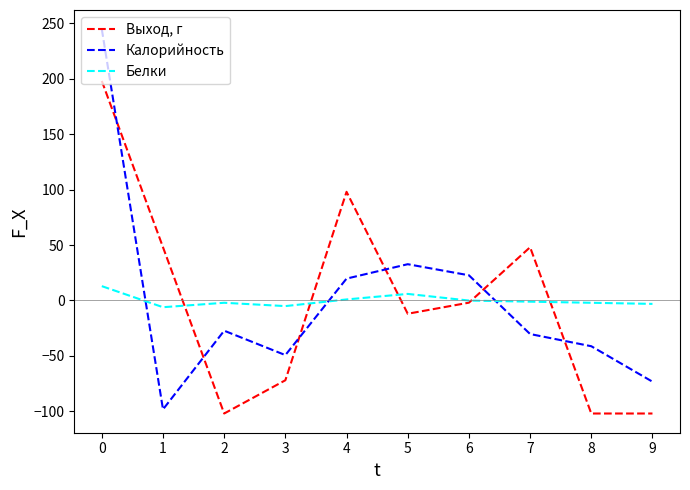

Does the chart have visible grid lines?

No